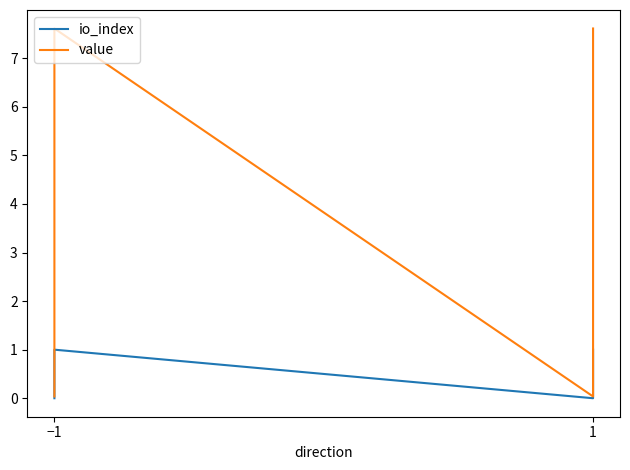

List the series in order of their peak value, lowest first.

io_index, value